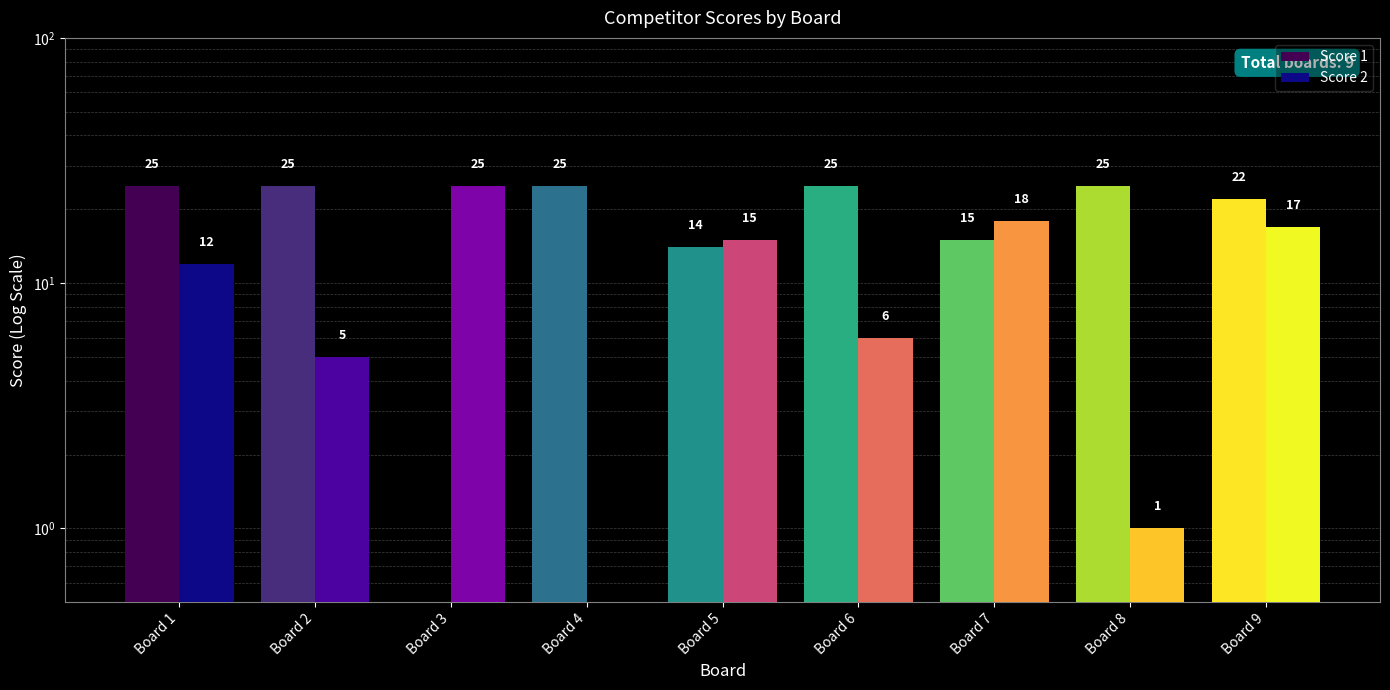

Which series has the largest range (max minus min)?

Score 1